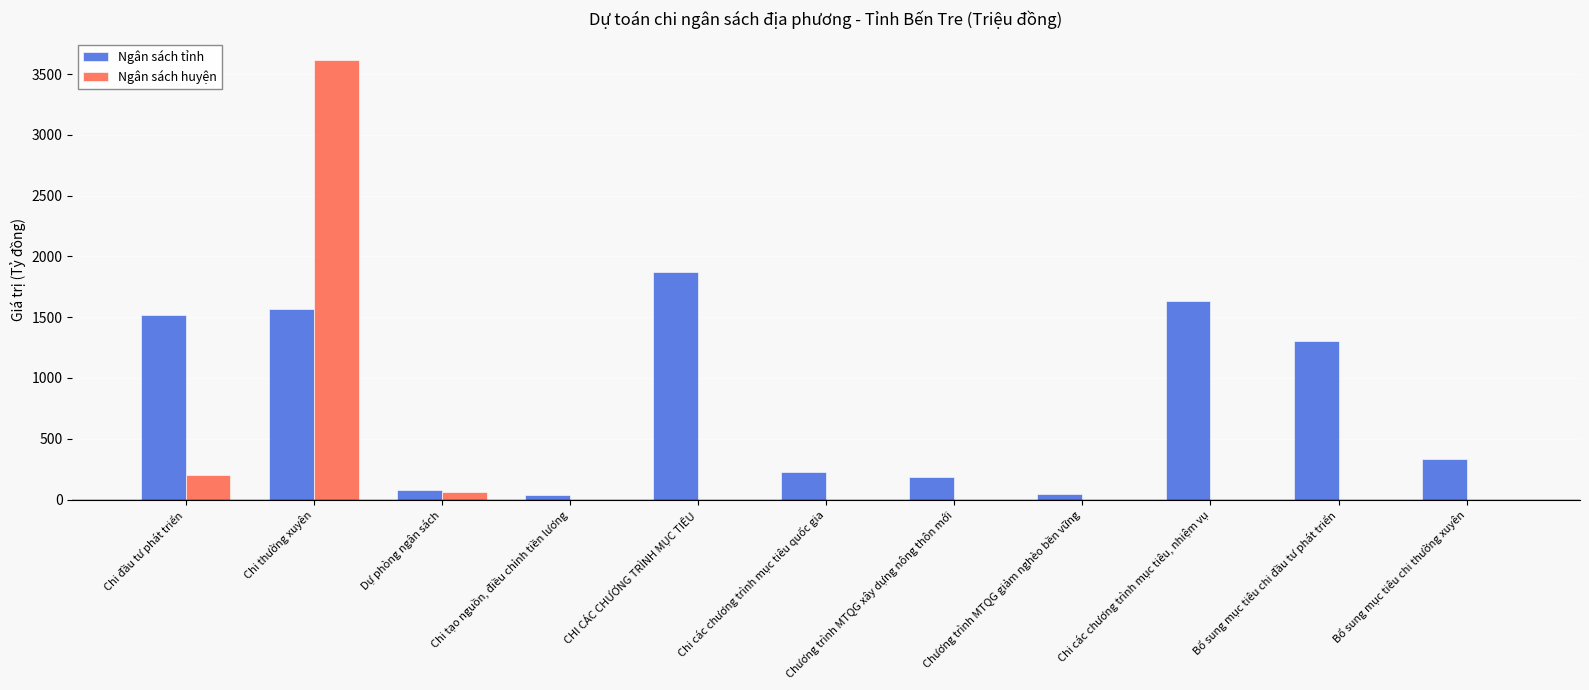

Which series has the largest total across all categories?

Ngân sách tỉnh